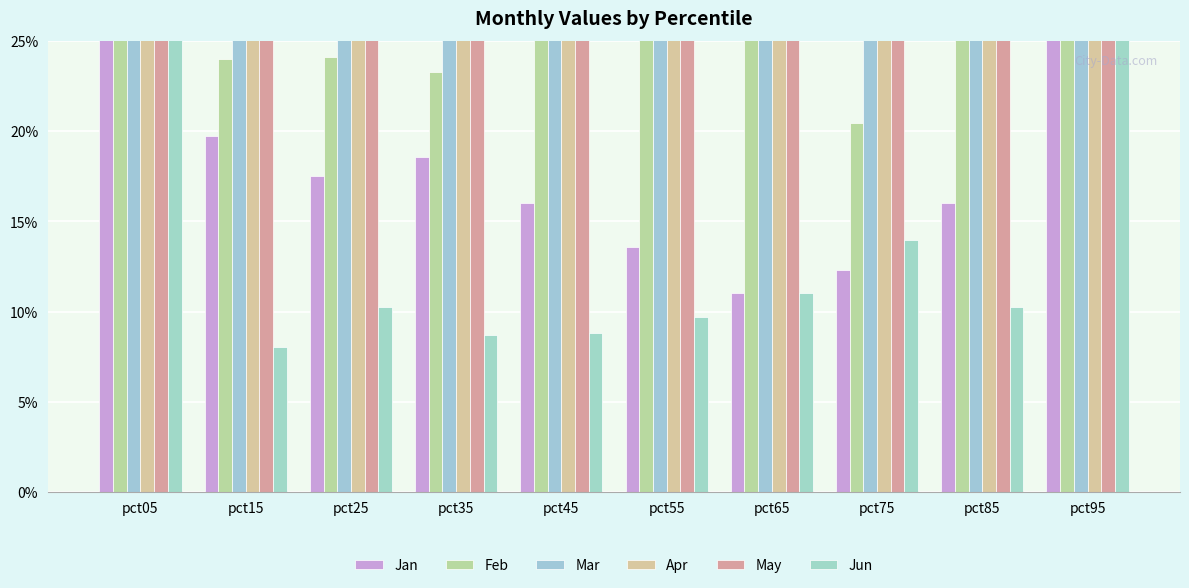

What are all the series names shown in the legend?

Jan, Feb, Mar, Apr, May, Jun